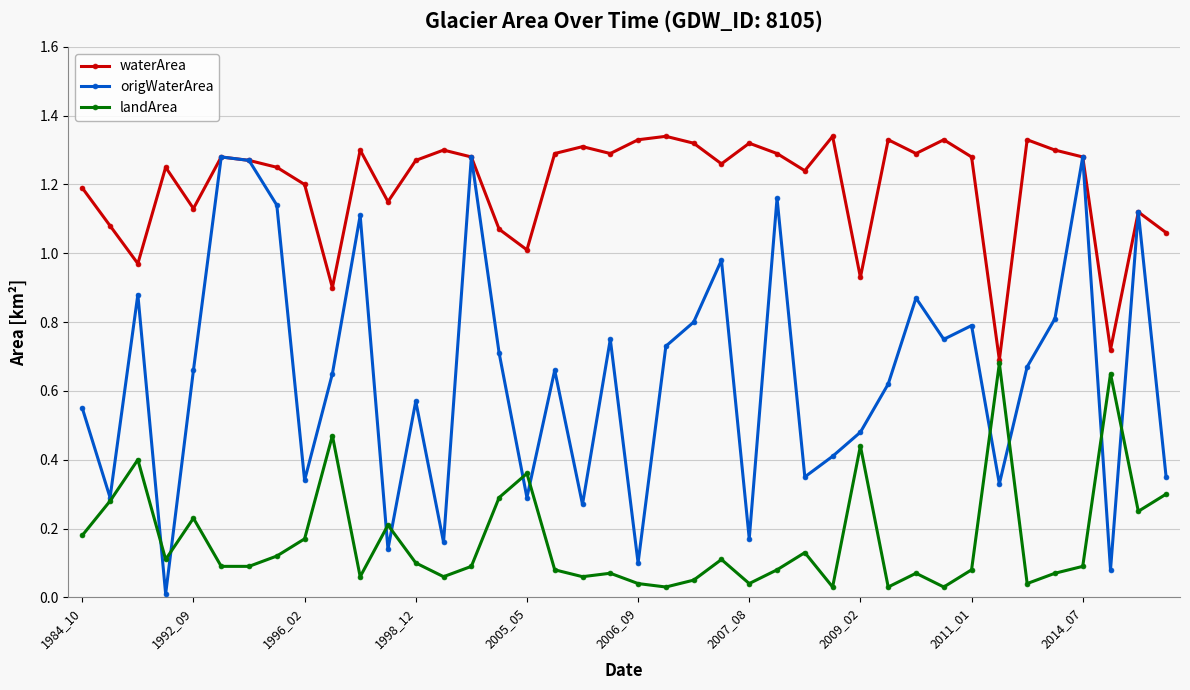

List the series in order of their overall mean, highest first.

waterArea, origWaterArea, landArea